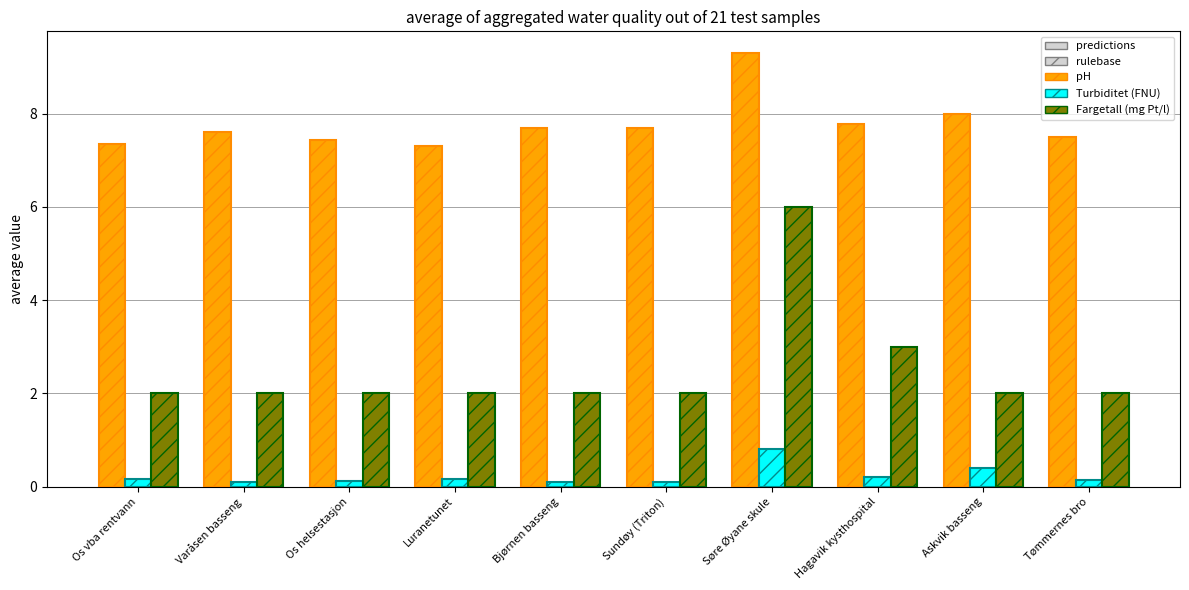

What position from the left is Bjørnen basseng?

5